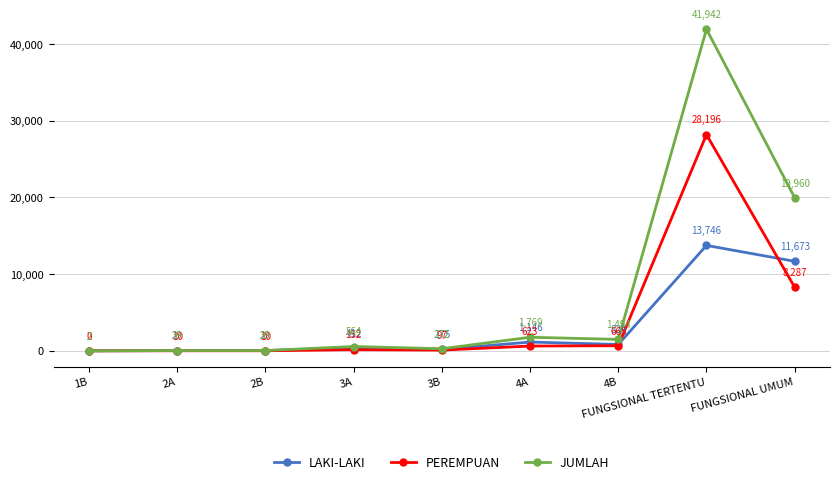

True or false: JUMLAH has a value of 2 at 1B.

True